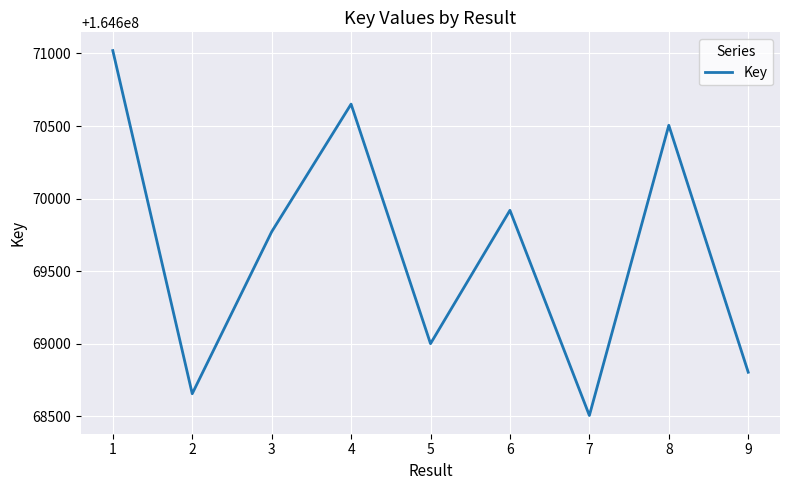

What is the difference between the maximum and minimum values?

2515